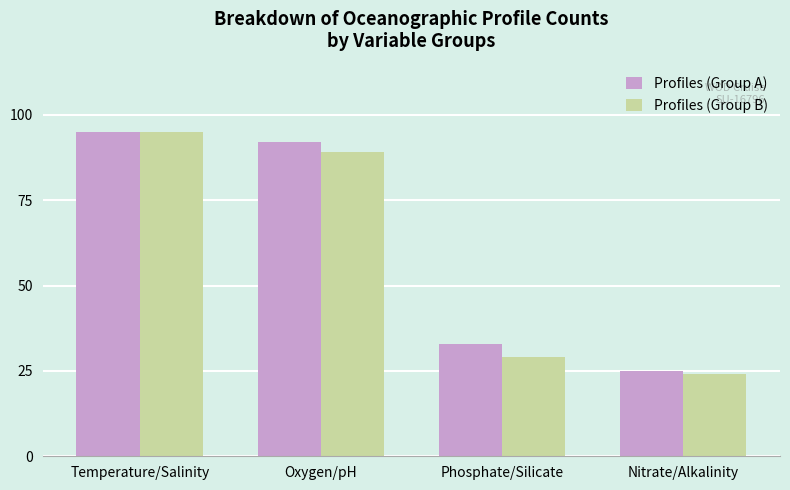

What is the label of the 1st bar from the left?

Temperature/Salinity